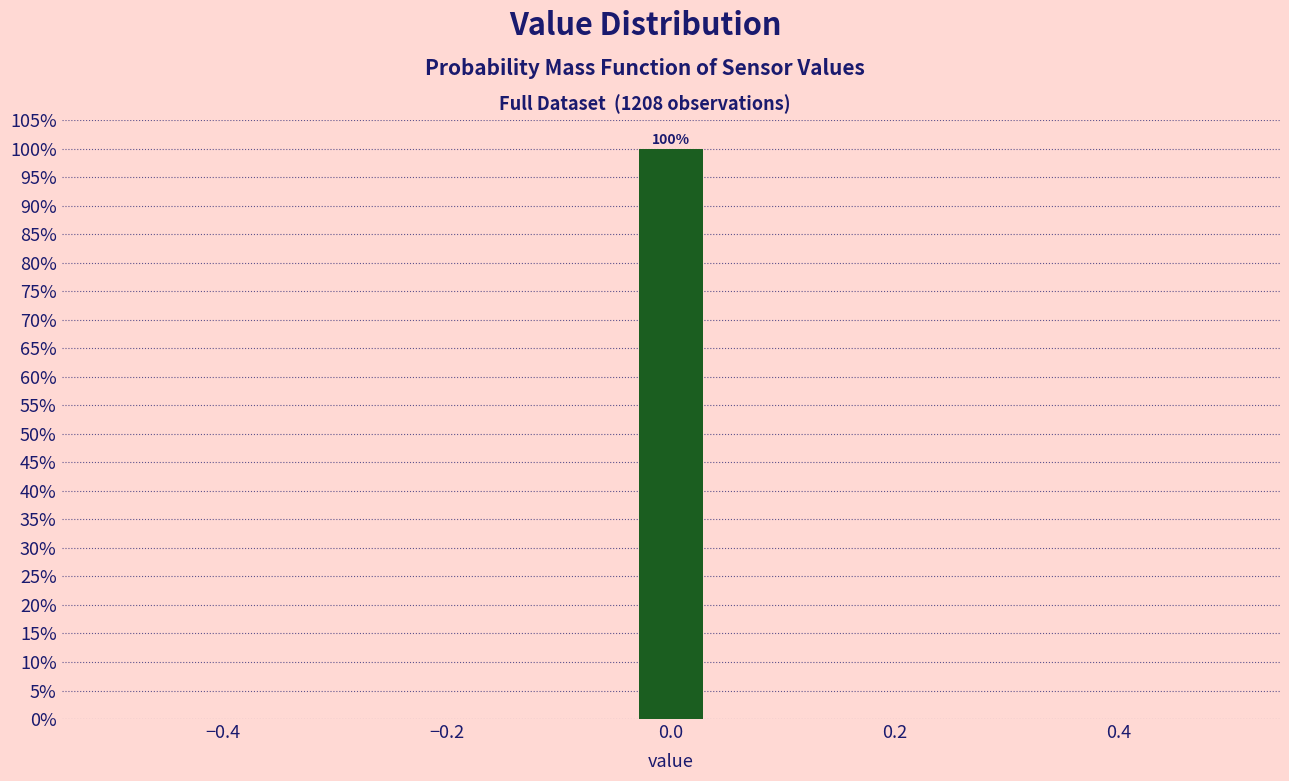

Around what value on the x-axis is the tallest bar? Give the approximate position of its centre, as read against the axis.

0.00